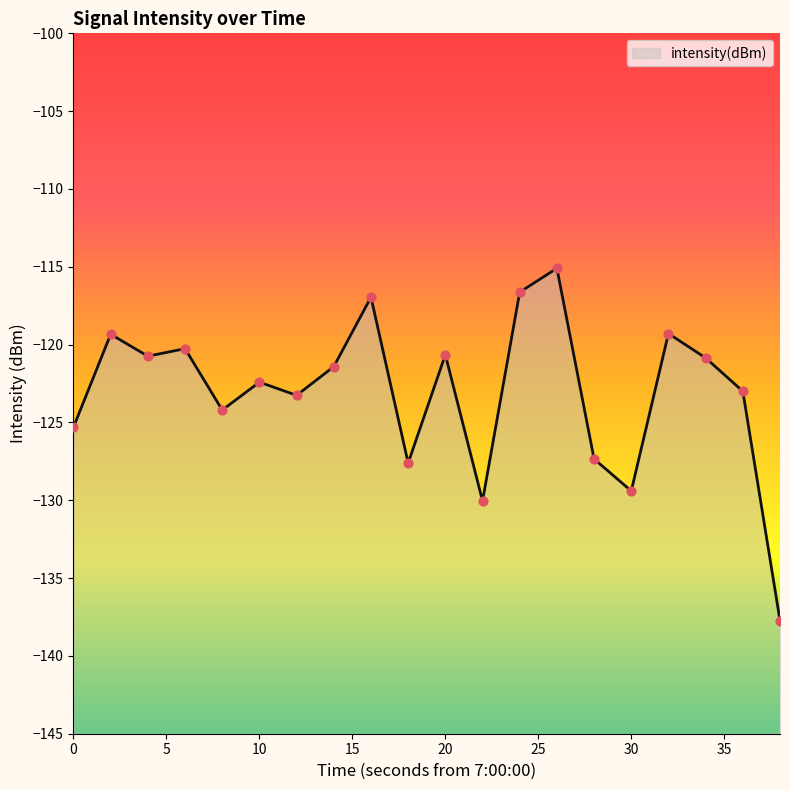

What is the change in value from 22 to 30?

+0.6